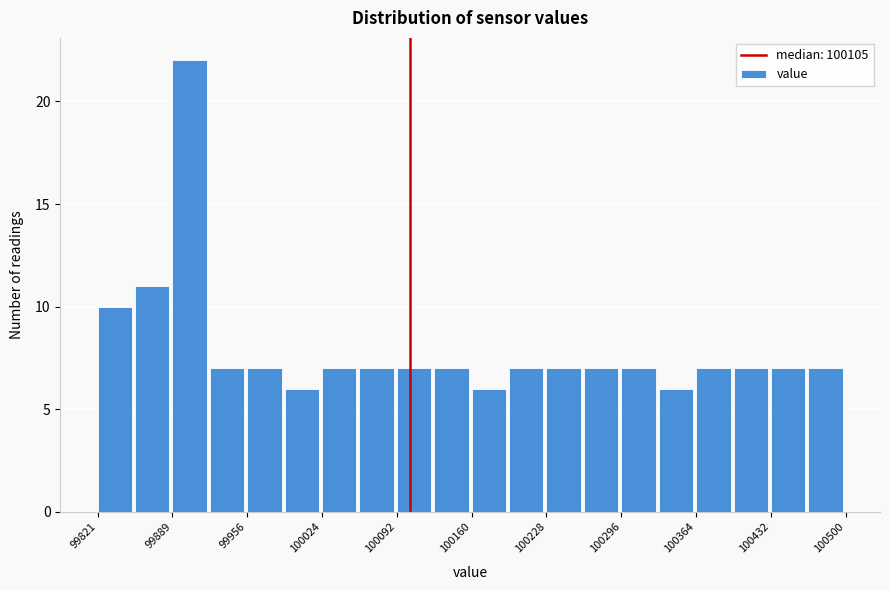

Around what value on the x-axis is the tallest bar? Give the approximate position of its centre, as read against the axis.

99900